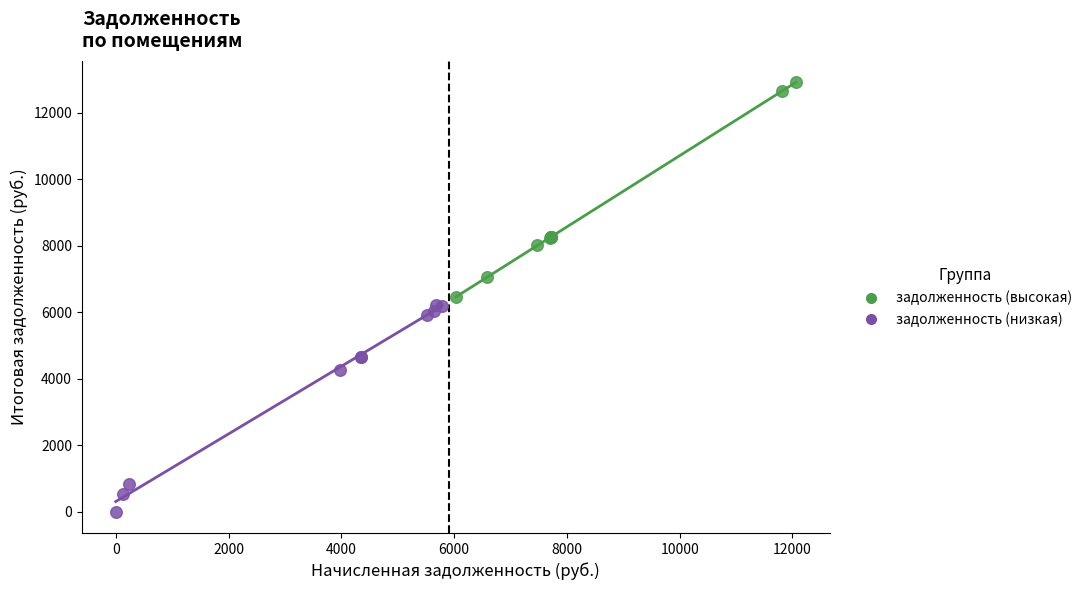

Which series reaches the maximum Y coordinate?

задолженность (высокая)